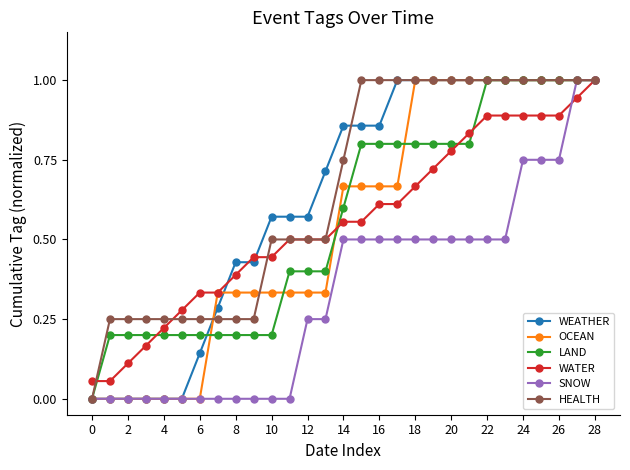

What is the sum of all WEATHER values?

18.3